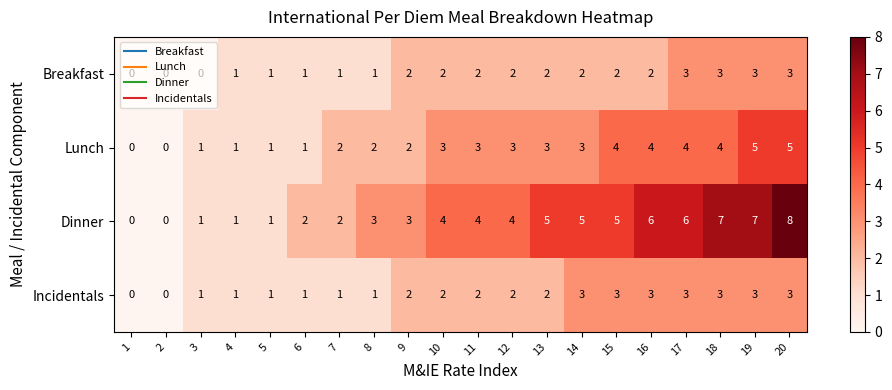

Which category has the highest value across all series?

20